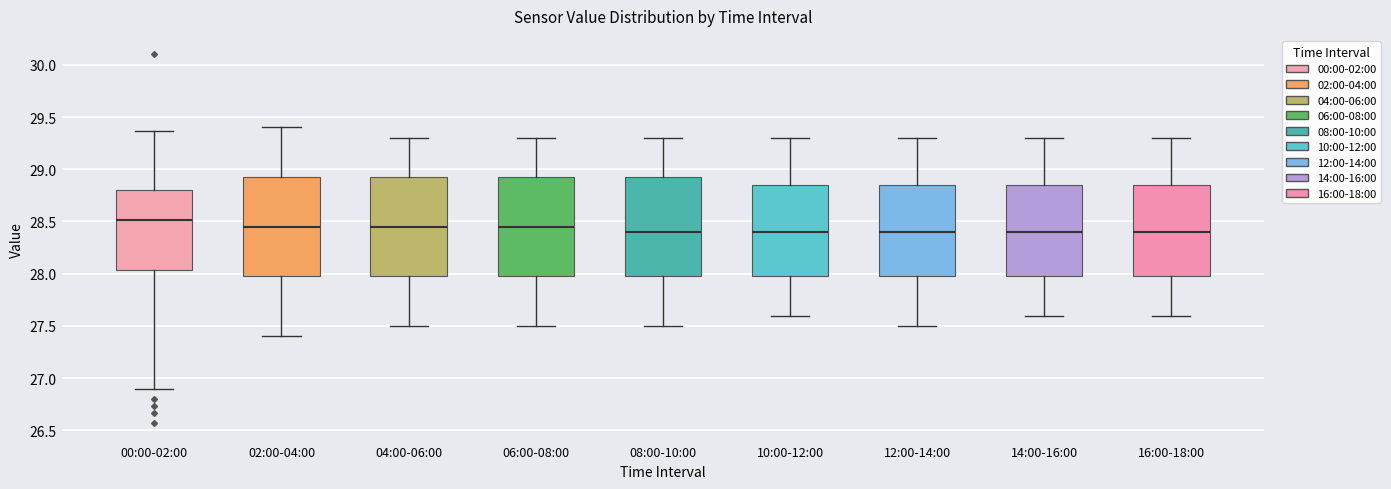

Reading left to right, transcribe this box plot: for each box, give where its median line is, the range the box spans, and where its two whiskers end, as read against the y-axis. The values are not printed on the chart, so give them approximately, as read against the axis.

00:00-02:00: median 28.50, box 28.05 to 28.80, whiskers 26.90 to 29.35
02:00-04:00: median 28.45, box 28.00 to 28.95, whiskers 27.40 to 29.40
04:00-06:00: median 28.45, box 28.00 to 28.95, whiskers 27.50 to 29.30
06:00-08:00: median 28.45, box 28.00 to 28.95, whiskers 27.50 to 29.30
08:00-10:00: median 28.40, box 28.00 to 28.95, whiskers 27.50 to 29.30
10:00-12:00: median 28.40, box 28.00 to 28.85, whiskers 27.60 to 29.30
12:00-14:00: median 28.40, box 28.00 to 28.85, whiskers 27.50 to 29.30
14:00-16:00: median 28.40, box 28.00 to 28.85, whiskers 27.60 to 29.30
16:00-18:00: median 28.40, box 28.00 to 28.85, whiskers 27.60 to 29.30